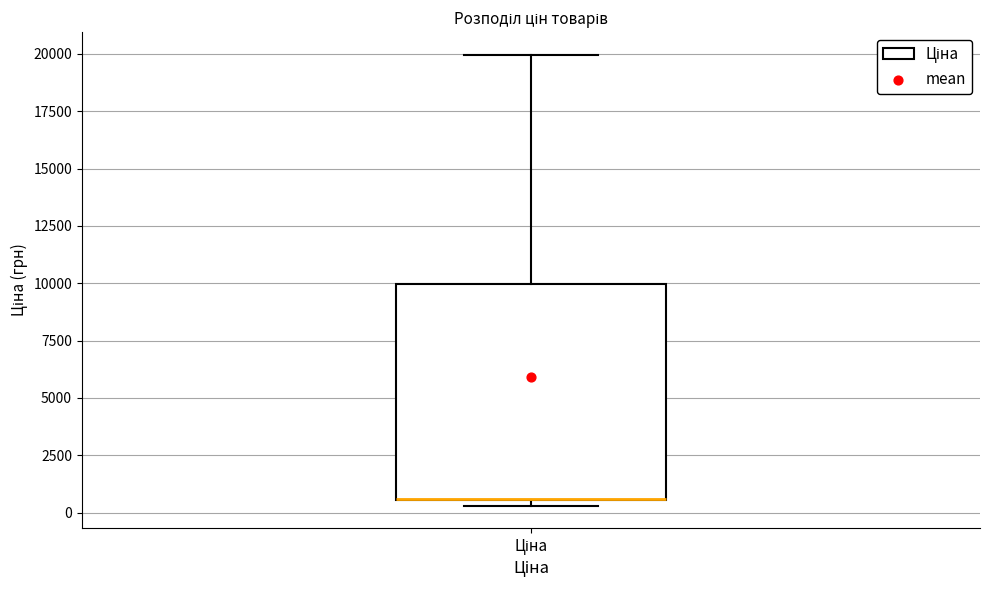

Where is the lower edge of the box for Ціна on the y-axis? The values are not printed on the chart, so give them approximately, as read against the axis.

500